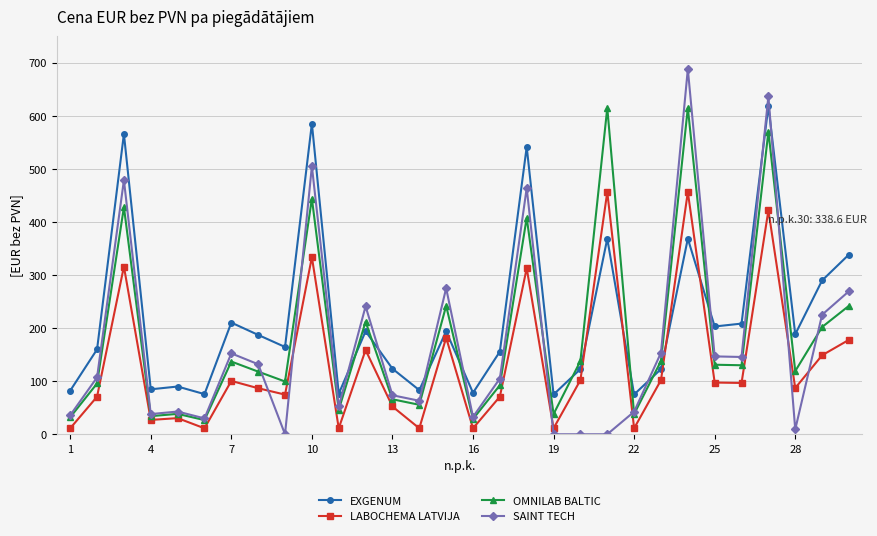

What is the average value of the LABOCHEMA LATVIJA series?

134.7